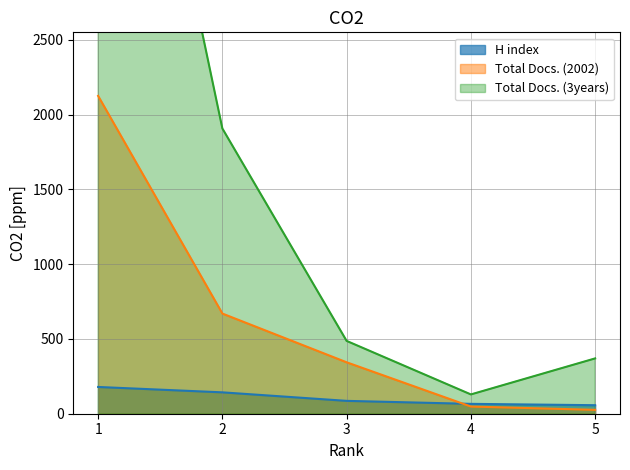

What is the sum of all H index values?

531